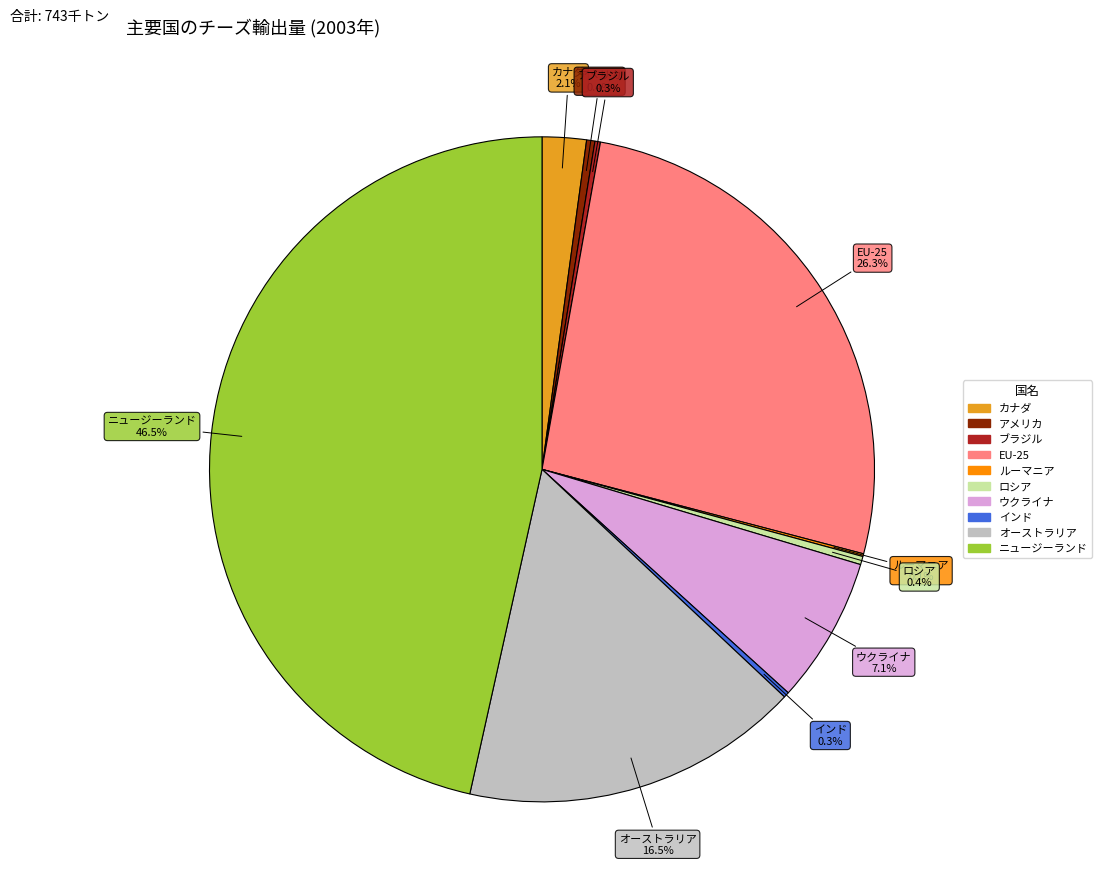

Is there a majority slice in this chart?

No